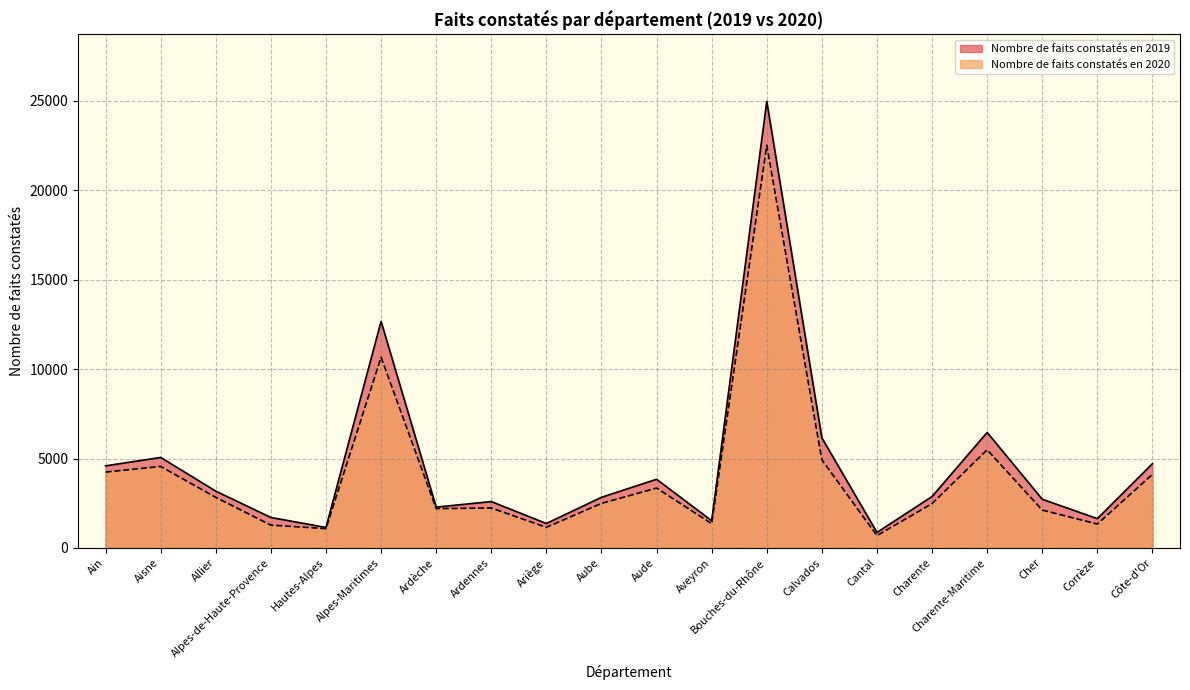

What is the label of the 1st point from the left?

Ain